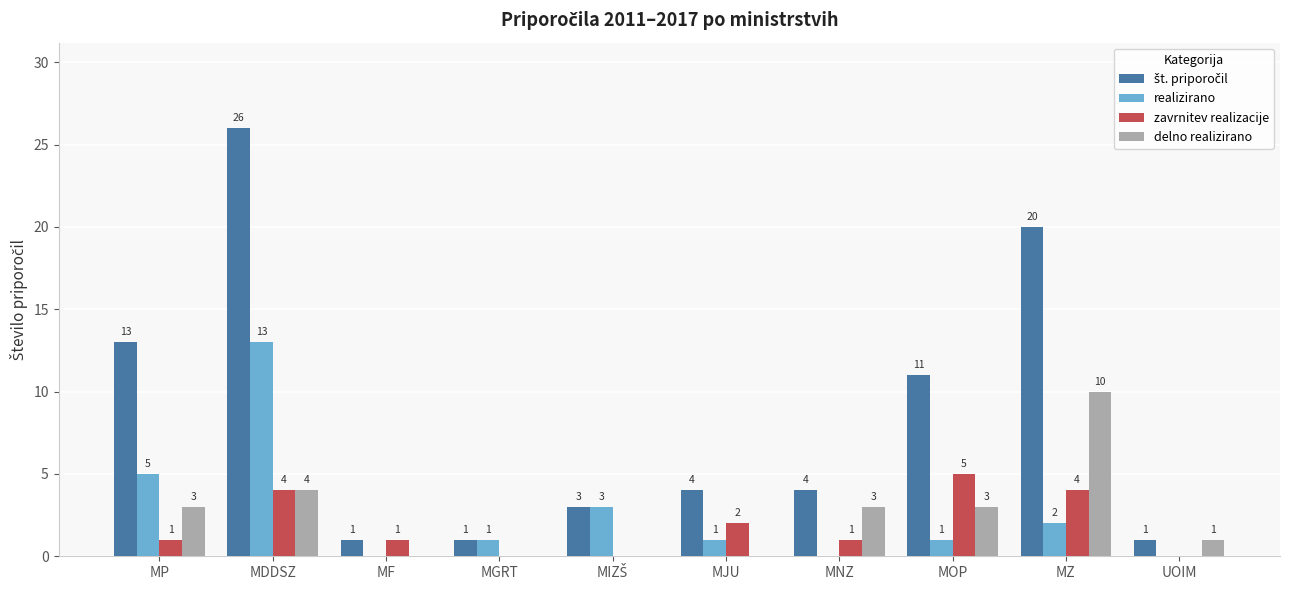

Where does the realizirano series first go above 1?

MP